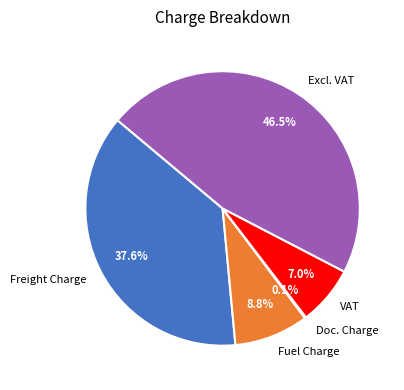

What percentage is the Fuel Charge slice, to the nearest percent?

9%